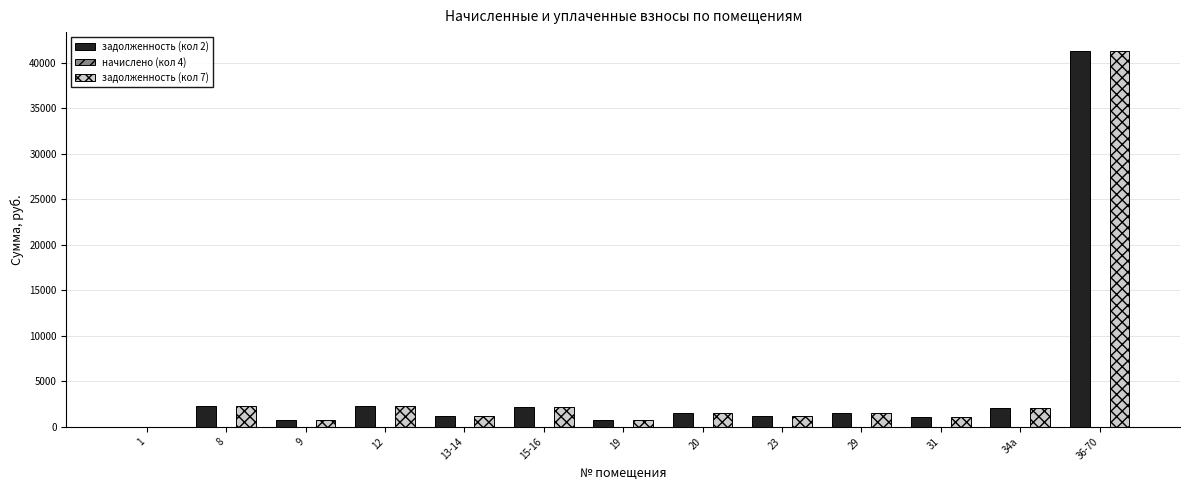

At which category does the chart reach its peak across all series?

36-70